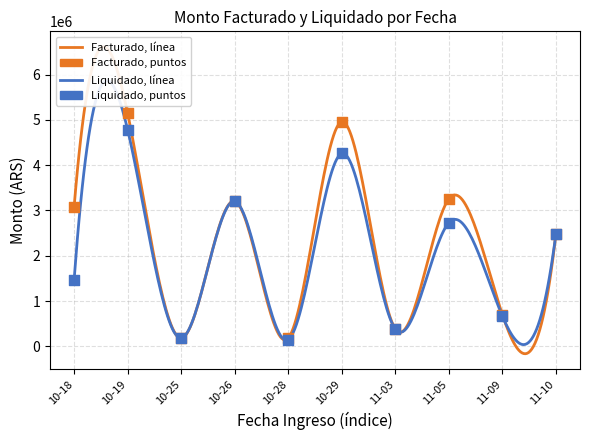

What is the total value across all series at 11-05?

5985700